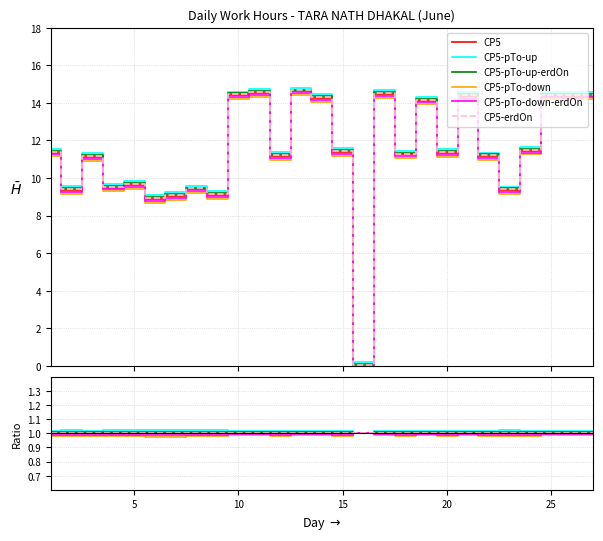

True or false: CP5-pTo-up-erdOn and CP5 cross at least once.

False